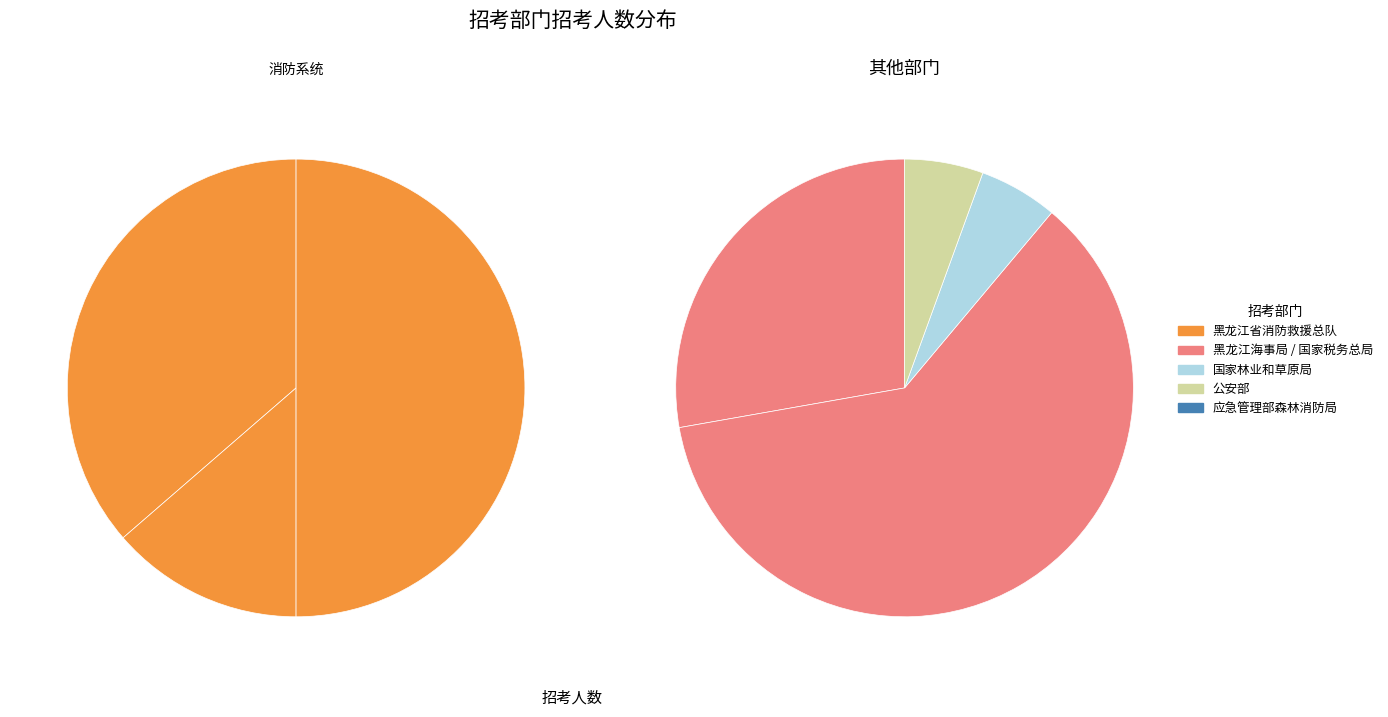

To the nearest percent, what percentage of the pie is 国家林业和草原局?

2%